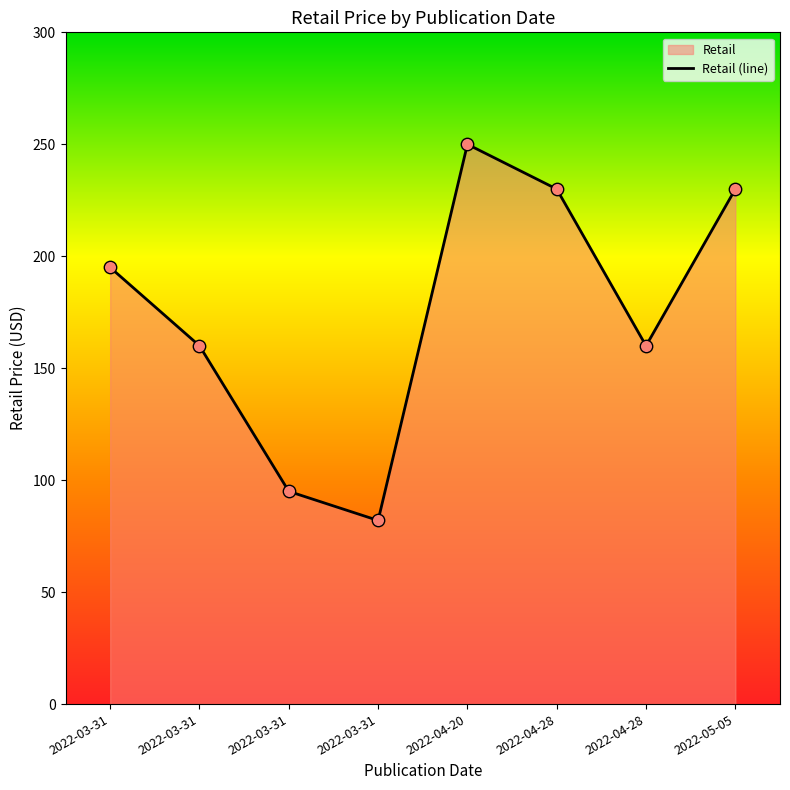

Which has a higher value, 2022-03-31 or 2022-03-31?

2022-03-31